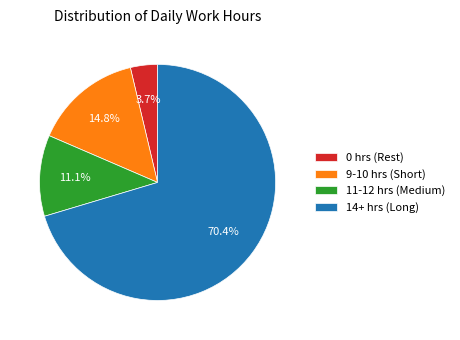

Approximately how many times larger is the value at 14+ hrs (Long) compared to 11-12 hrs (Medium)?

6.3